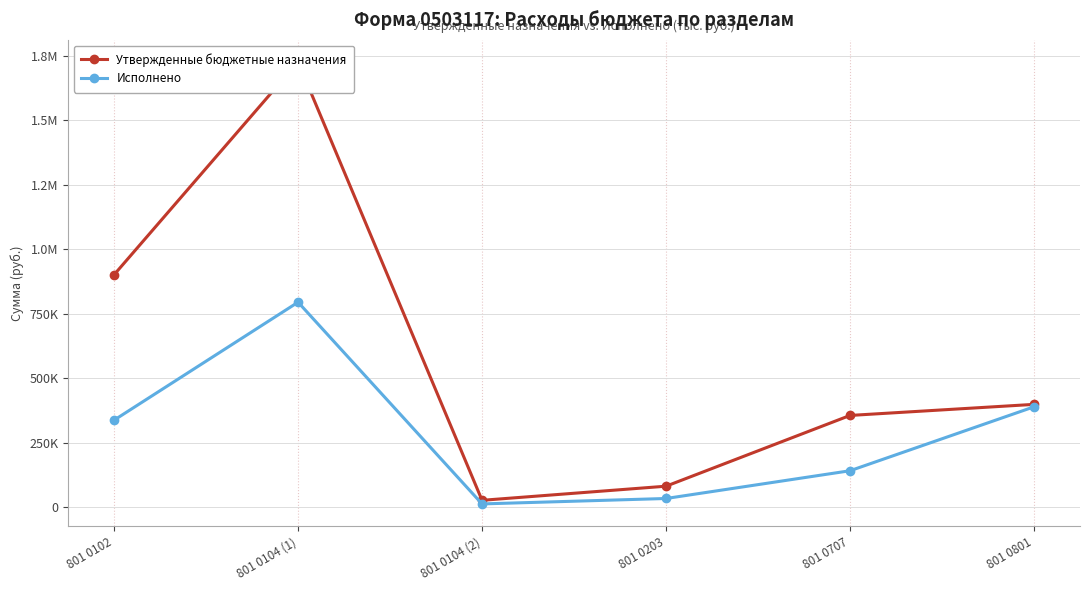

True or false: Утвержденные бюджетные назначения and Исполнено intersect in this chart.

False